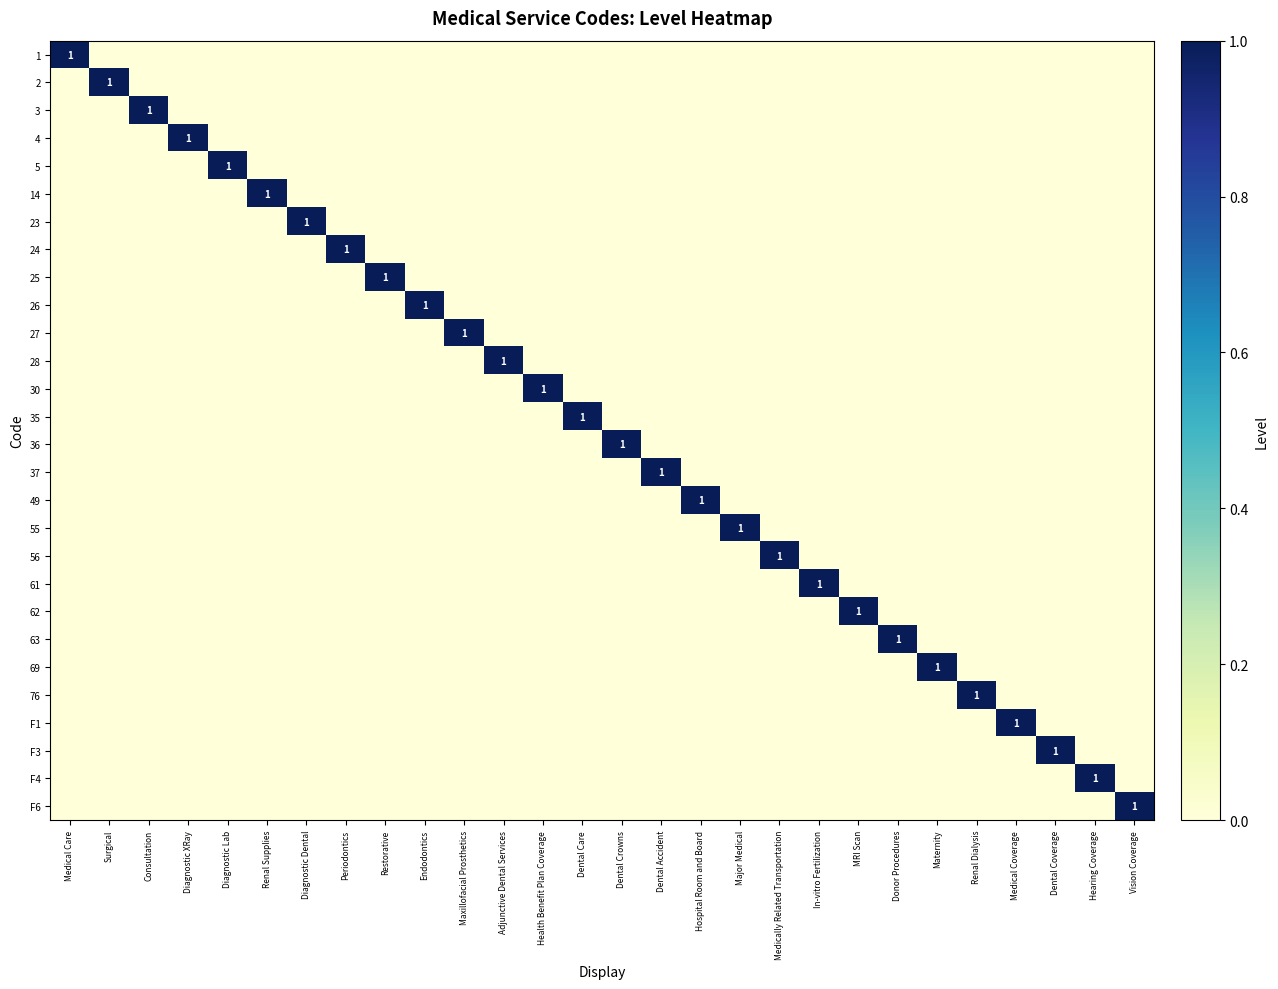

What is the sum of all F1 values?

1